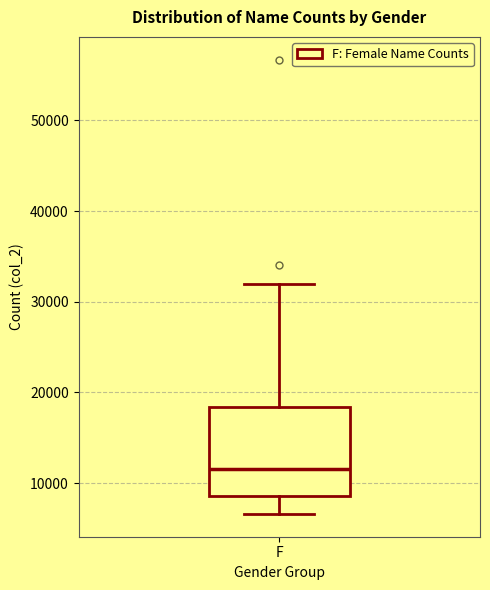

Read this box plot against the y-axis: the position of the median line, the range covered by the box, and the ends of both whiskers. The values are not printed on the chart, so give them approximately, as read against the axis.

median 12000, box 9000 to 18000, whiskers 7000 to 32000